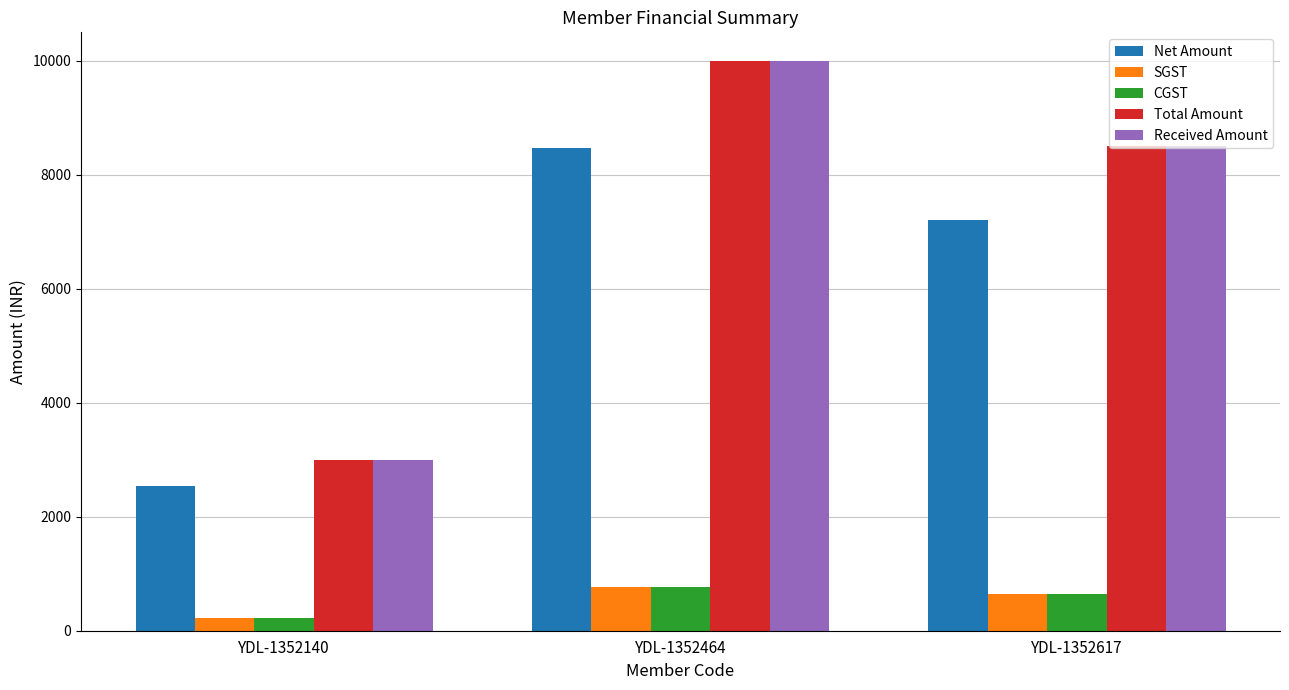

Is it true that Total Amount equals 8500.0 at YDL-1352617?

True